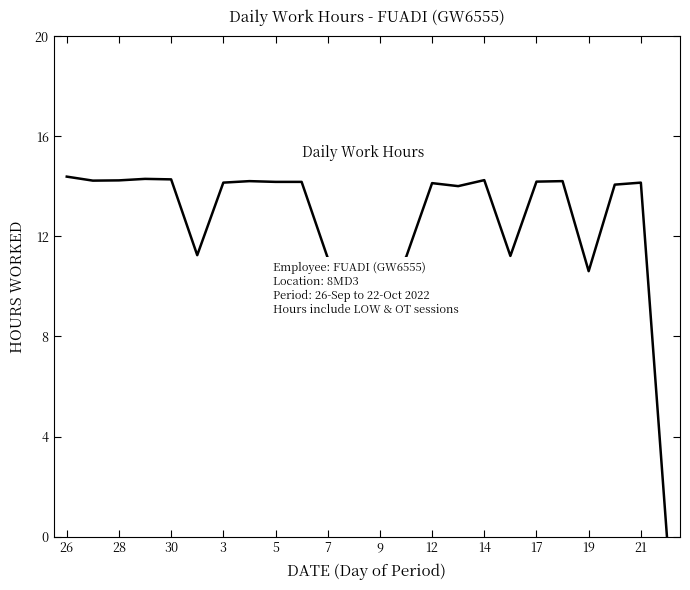

What is the difference between the maximum and minimum values?

14.4